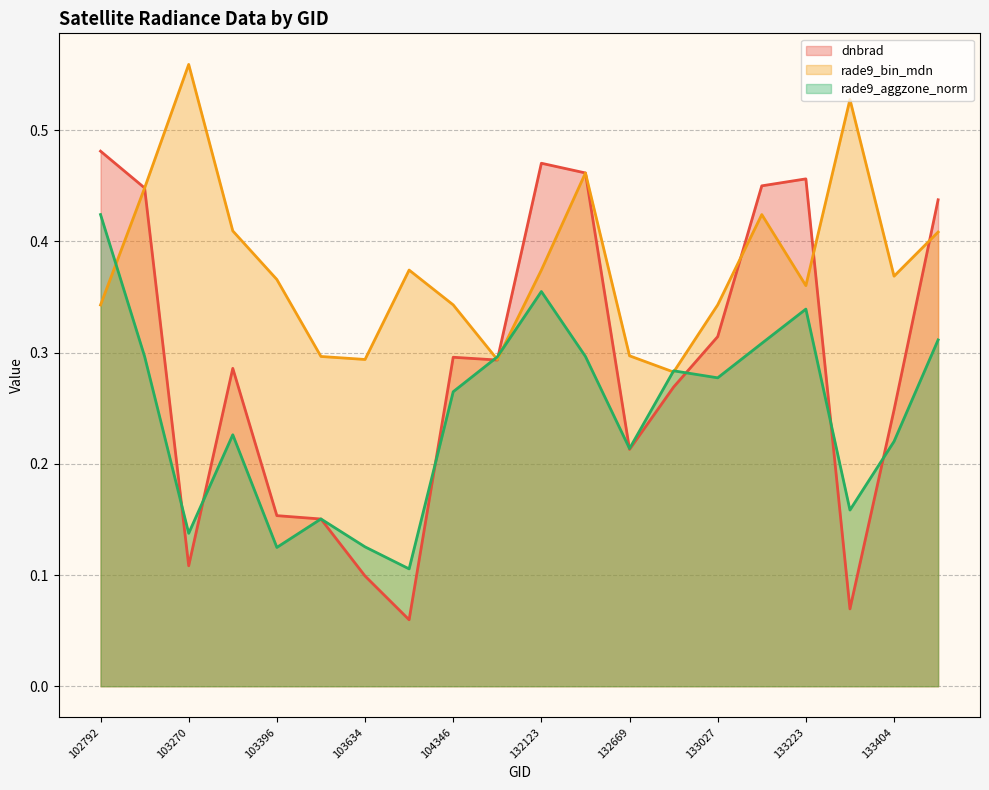

What is the minimum value for rade9_bin_mdn?

0.3